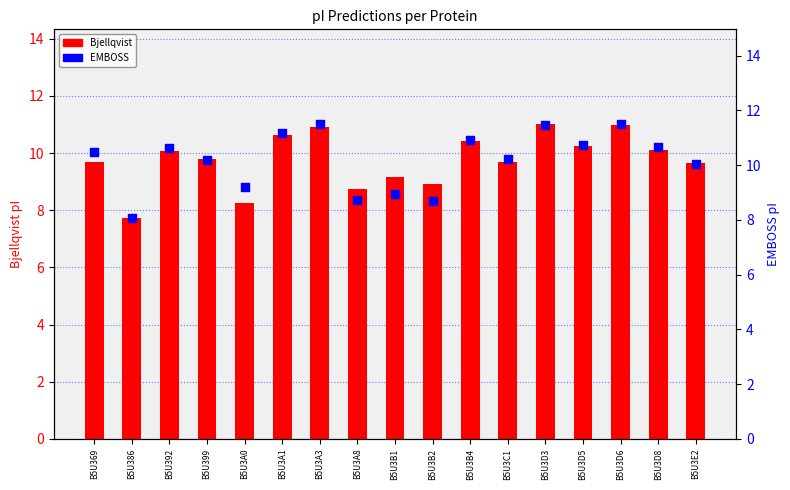

Which series has the largest Y range (max minus min)?

EMBOSS